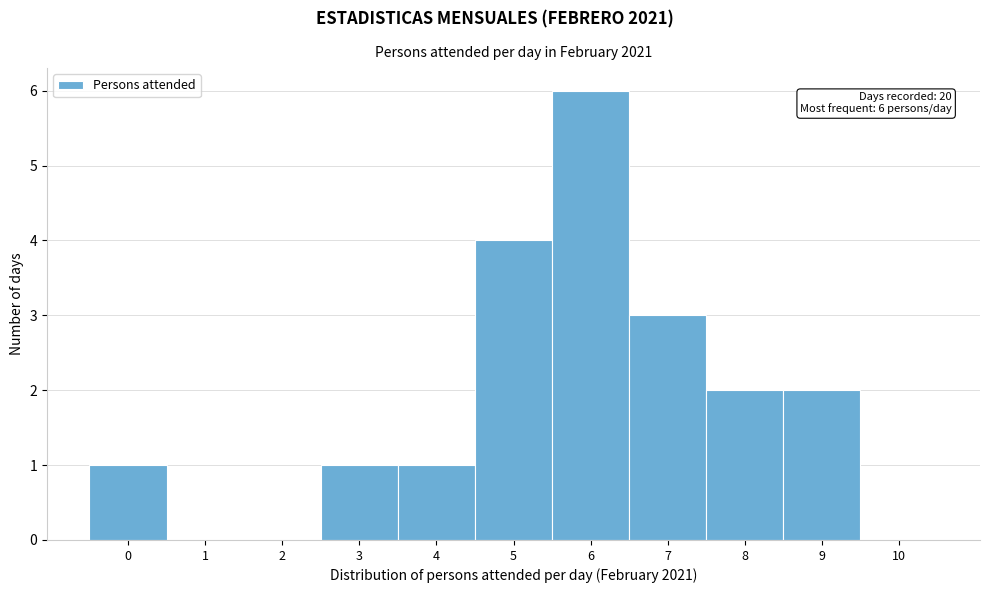

Over which range of the x-axis is the bar tallest?

5.5 to 6.5